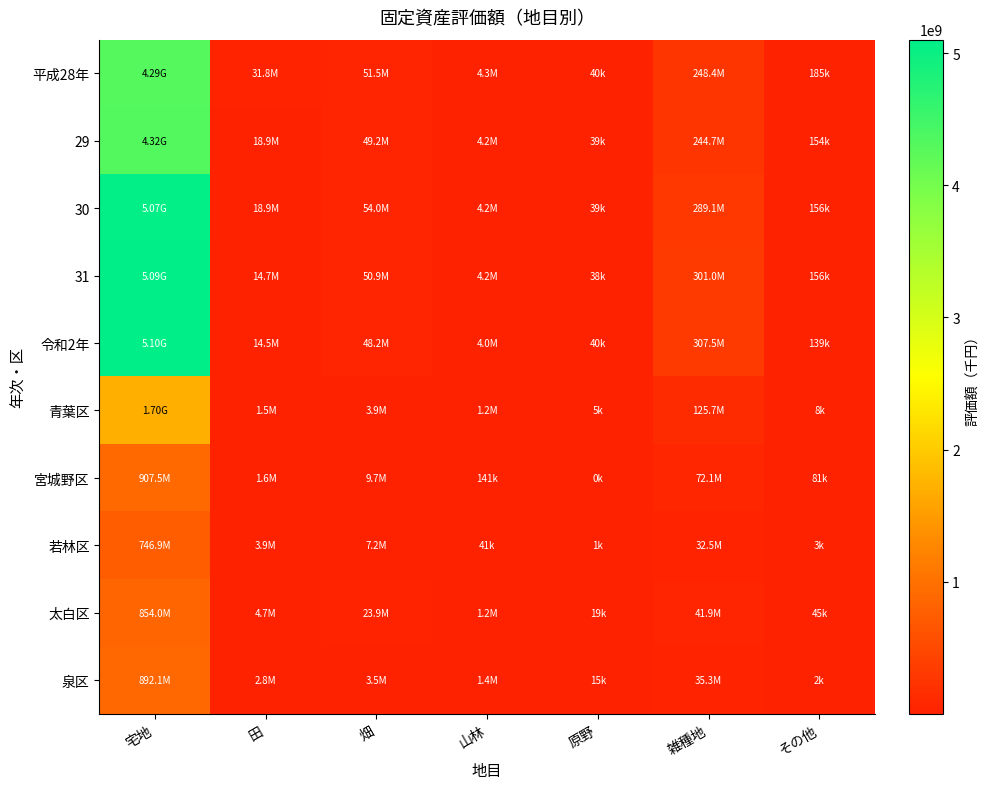

Which series changed the most between 田 and 畑?

31